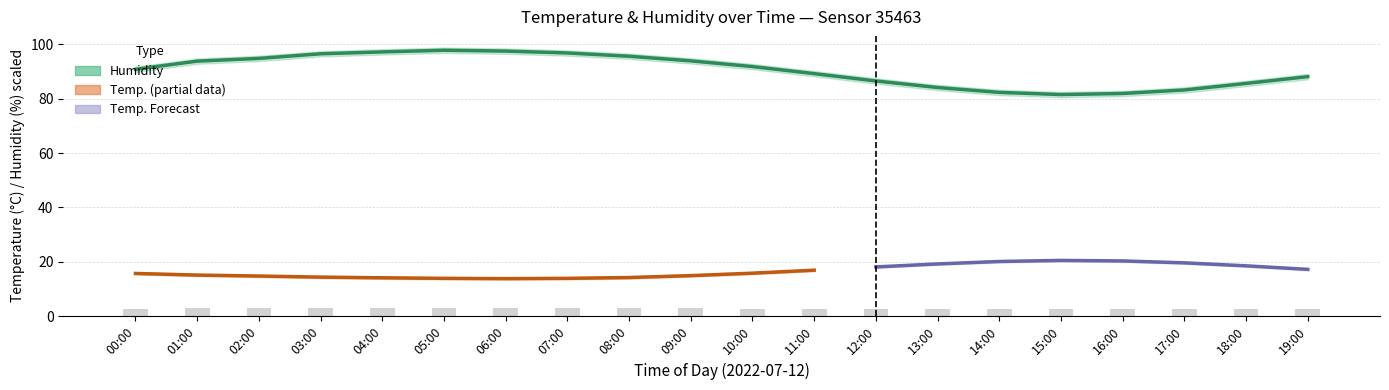

Reading right to left, what are all the values shown in this chart?

temperature: 19:00=17.2	18:00=18.5	17:00=19.6	16:00=20.3	15:00=20.5	14:00=20.1	13:00=19.2	12:00=18.1	11:00=16.9	10:00=15.8	09:00=14.9	08:00=14.2	07:00=13.9	06:00=13.8	05:00=13.9	04:00=14.1	03:00=14.3	02:00=14.8	01:00=15.1	00:00=15.7
temperature_upper: 19:00=17.6	18:00=18.9	17:00=20.0	16:00=20.7	15:00=20.9	14:00=20.5	13:00=19.6	12:00=18.5	11:00=17.3	10:00=16.2	09:00=15.3	08:00=14.6	07:00=14.3	06:00=14.2	05:00=14.3	04:00=14.5	03:00=14.8	02:00=15.2	01:00=15.5	00:00=16.1
temperature_lower: 19:00=16.8	18:00=18.1	17:00=19.2	16:00=19.9	15:00=20.1	14:00=19.7	13:00=18.8	12:00=17.7	11:00=16.5	10:00=15.4	09:00=14.5	08:00=13.8	07:00=13.5	06:00=13.4	05:00=13.5	04:00=13.7	03:00=13.9	02:00=14.3	01:00=14.7	00:00=15.3
humidity: 19:00=88.1	18:00=85.6	17:00=83.2	16:00=81.9	15:00=81.5	14:00=82.3	13:00=84.1	12:00=86.5	11:00=89.2	10:00=91.8	09:00=93.9	08:00=95.6	07:00=96.8	06:00=97.5	05:00=97.8	04:00=97.2	03:00=96.5	02:00=94.8	01:00=93.8	00:00=90.8
humidity_upper: 19:00=89.1	18:00=86.6	17:00=84.2	16:00=82.9	15:00=82.5	14:00=83.3	13:00=85.1	12:00=87.5	11:00=90.2	10:00=92.8	09:00=94.9	08:00=96.6	07:00=97.8	06:00=98.5	05:00=98.8	04:00=98.2	03:00=97.5	02:00=95.8	01:00=94.8	00:00=91.8
humidity_lower: 19:00=87.1	18:00=84.6	17:00=82.2	16:00=80.9	15:00=80.5	14:00=81.3	13:00=83.1	12:00=85.5	11:00=88.2	10:00=90.8	09:00=92.9	08:00=94.6	07:00=95.8	06:00=96.5	05:00=96.8	04:00=96.2	03:00=95.5	02:00=93.8	01:00=92.8	00:00=89.8